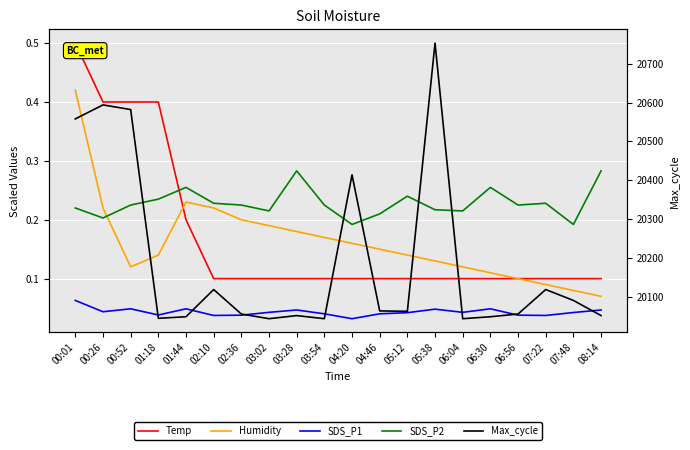

Which series has the widest spread of values?

Max_cycle